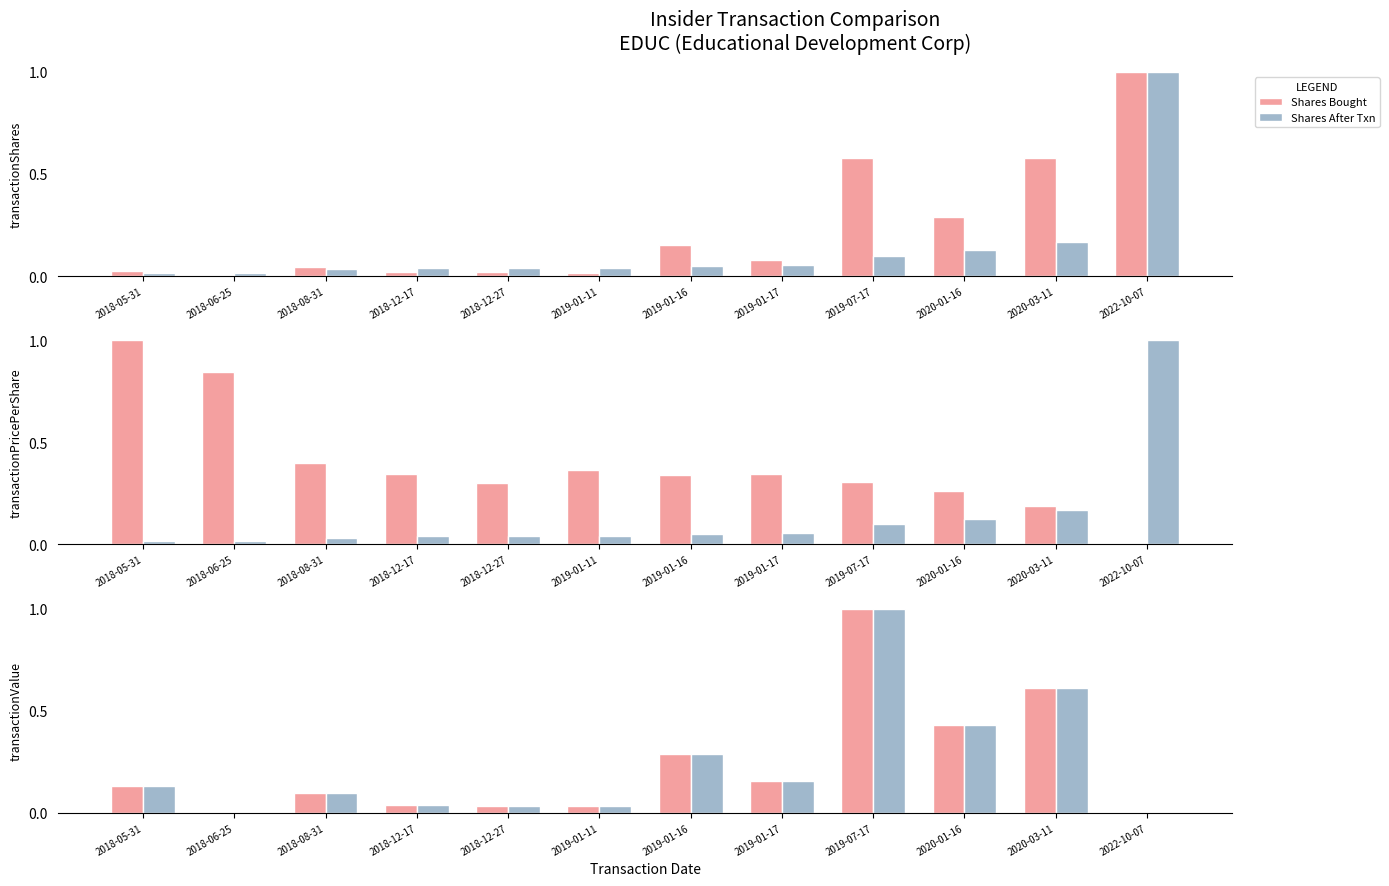

True or false: Shares After Txn has a value of 0.0 at 2018-12-17.

True